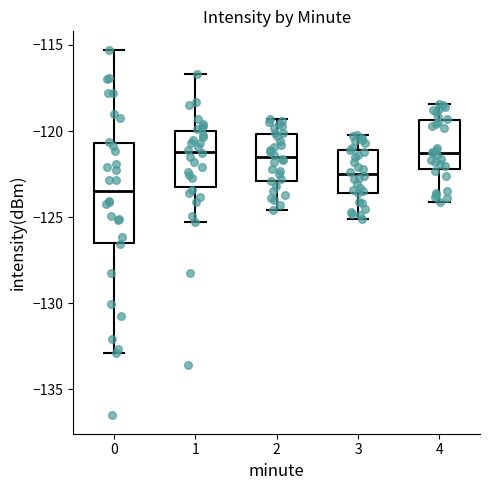

Where does the lower whisker of the box at x = 2 end on the y-axis? The values are not printed on the chart, so give them approximately, as read against the axis.

-124.5